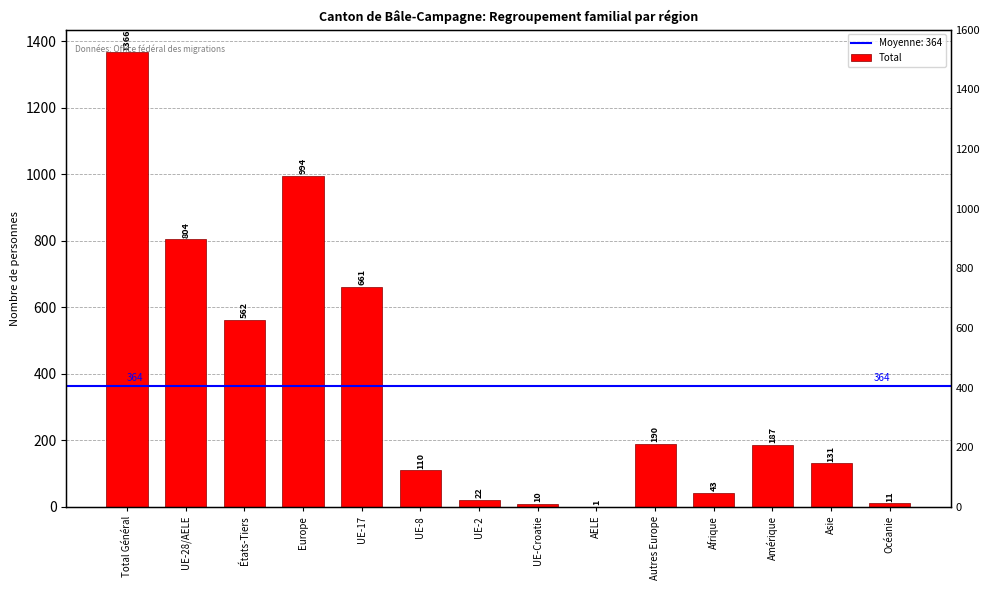

List the labels in order of value, smallest first.

AELE, UE-Croatie, Océanie, UE-2, Afrique, UE-8, Asie, Amérique, Autres Europe, États-Tiers, UE-17, UE-28/AELE, Europe, Total Général